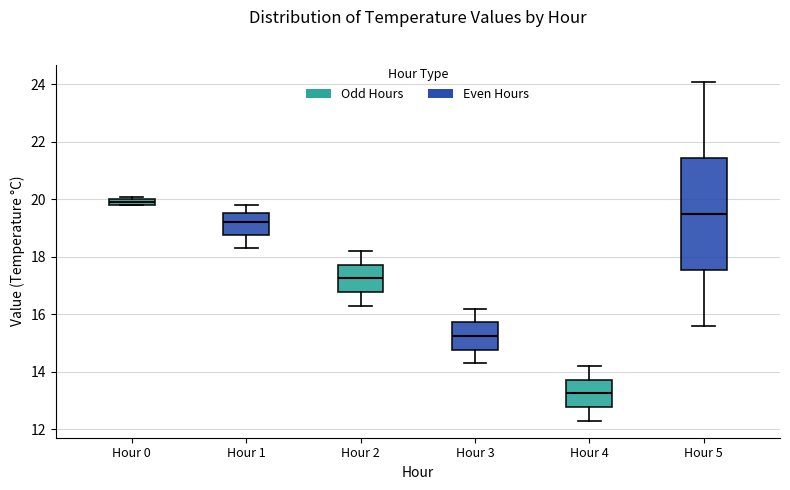

Which box's median line is the lowest?

Hour 4